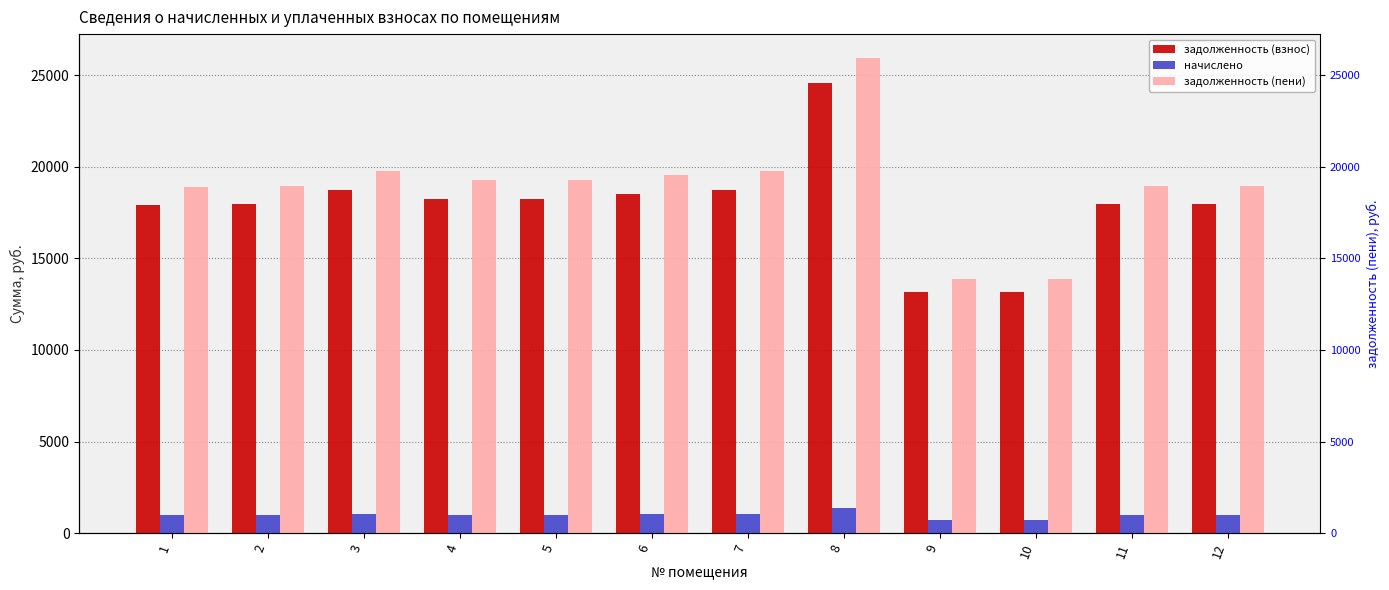

Which has a higher value, 8 or 11?

8